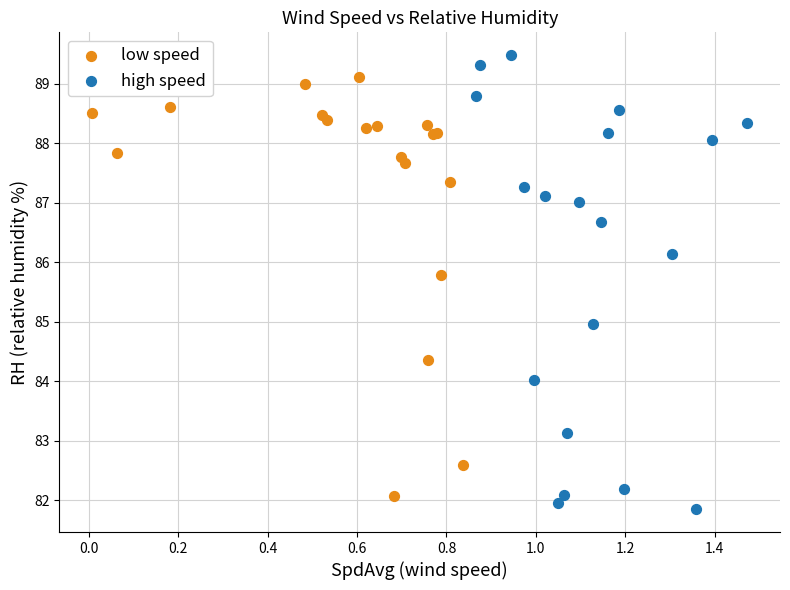

Which series has the widest spread of Y values?

high speed